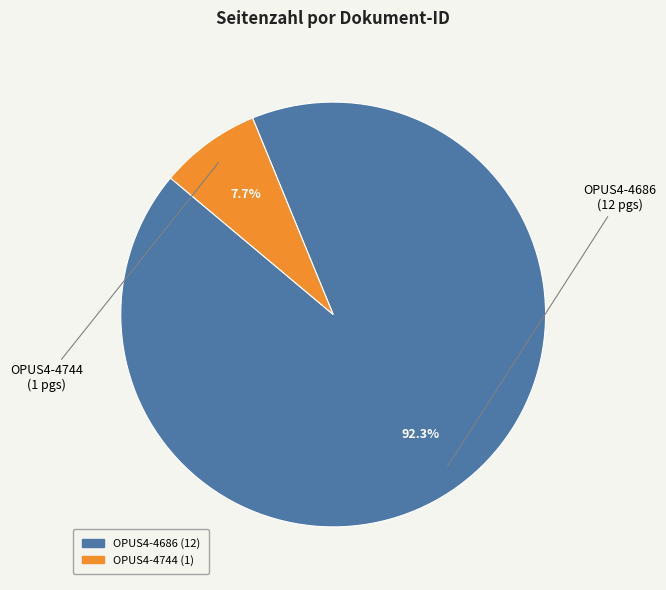

Is there a majority slice in this chart?

Yes